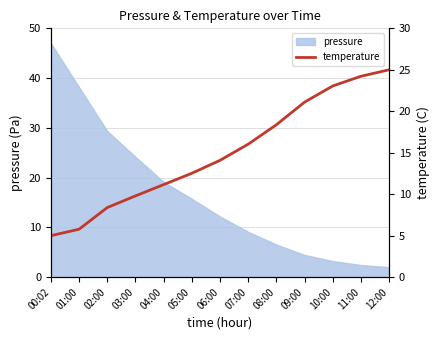

The pressure series shows 2.4 at 11:00. True or false?

True